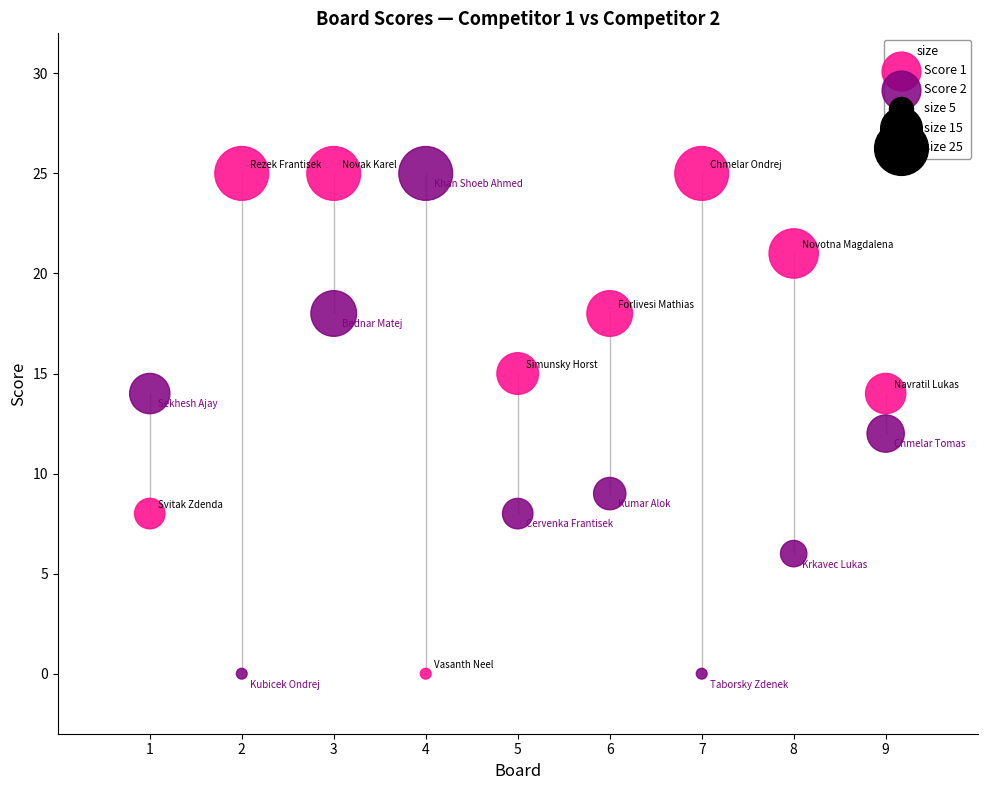

Across all data points, what is the range of Y values (max minus min)?

25